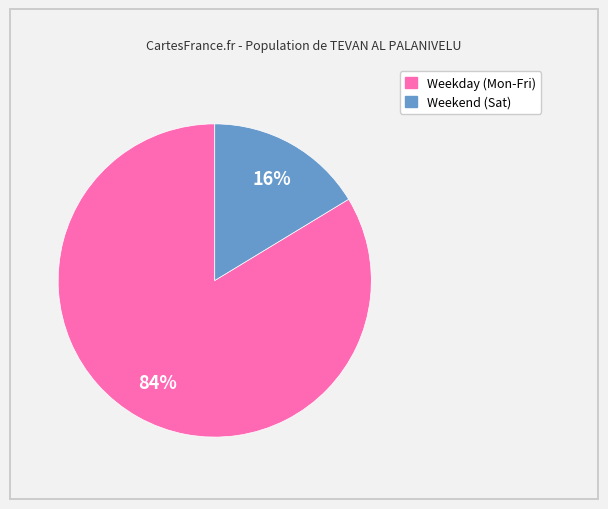

Does any single category account for the majority?

Yes